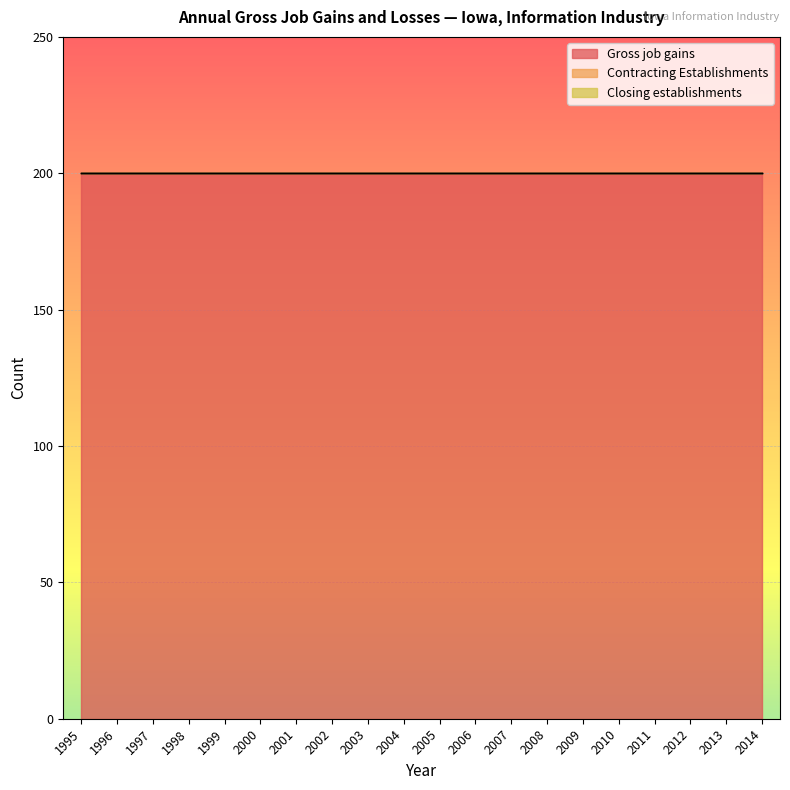

Which series changed the most between 1995 and 2011?

Gross job gains